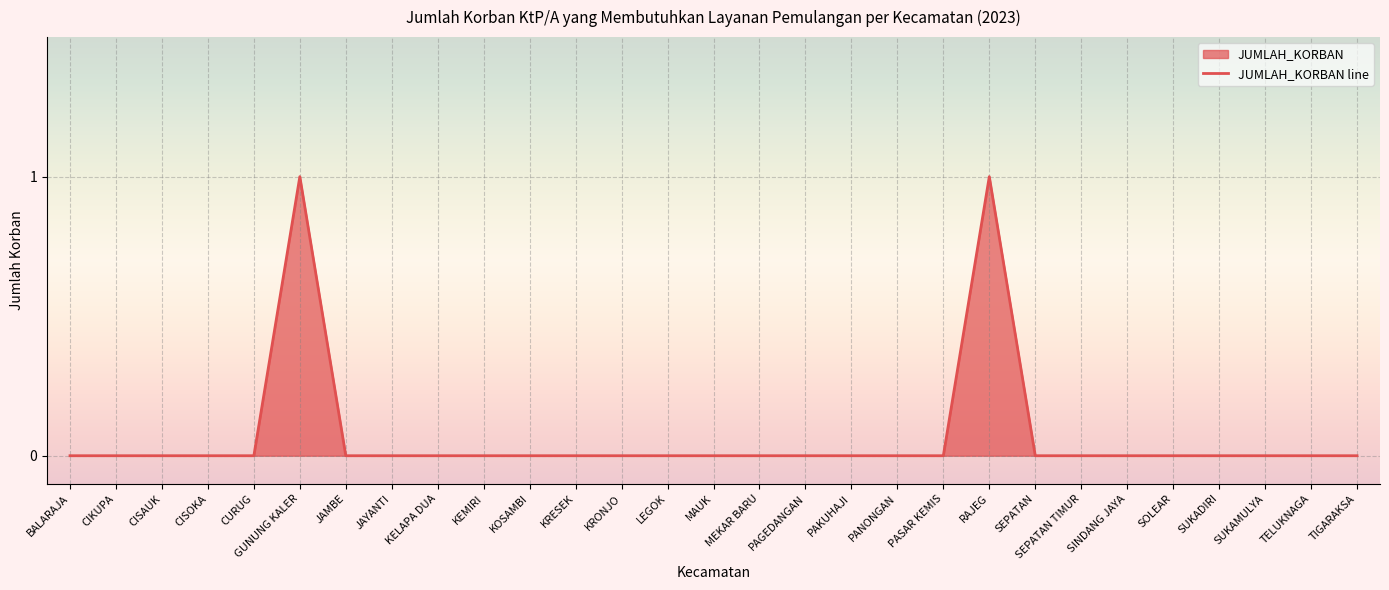

Is it true that the value at JAMBE is 0?

True